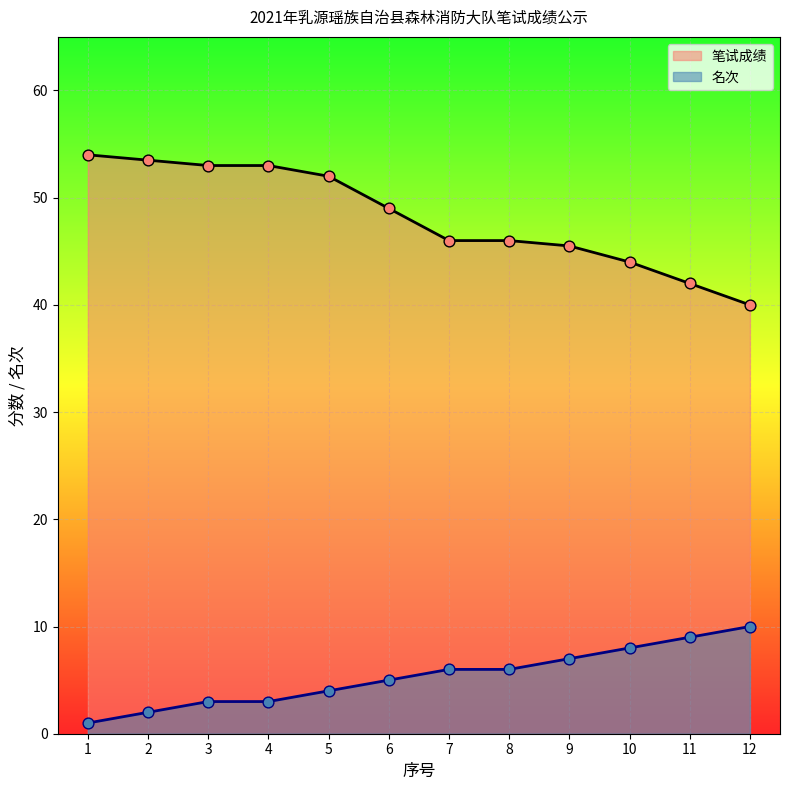

Which series has the widest spread of Y values?

笔试成绩_line